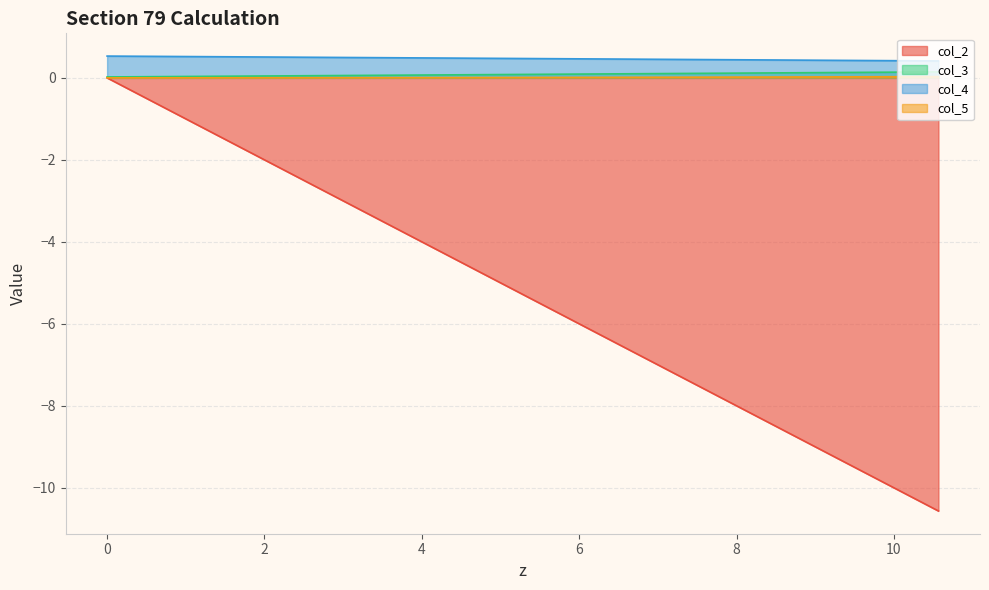

Which series has the largest range (max minus min)?

col_2